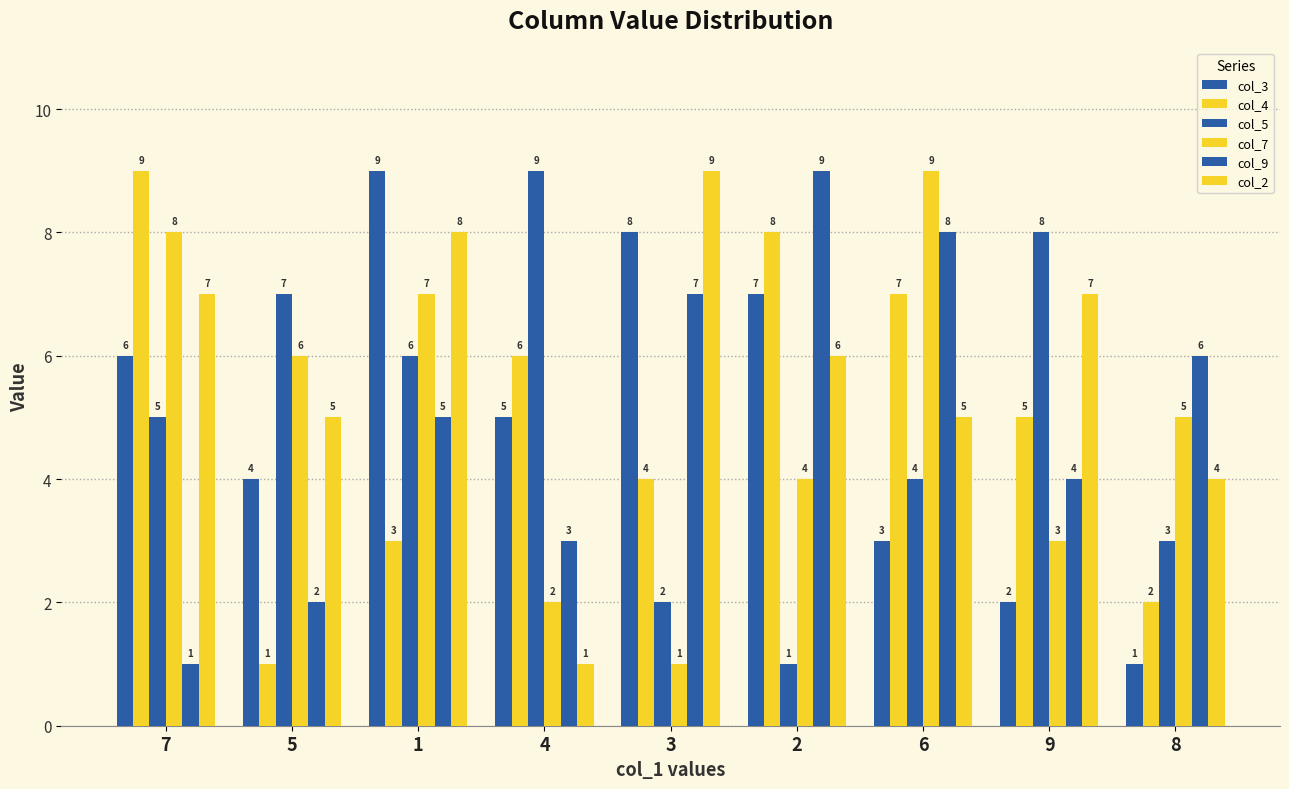

Does the chart contain any negative values?

No